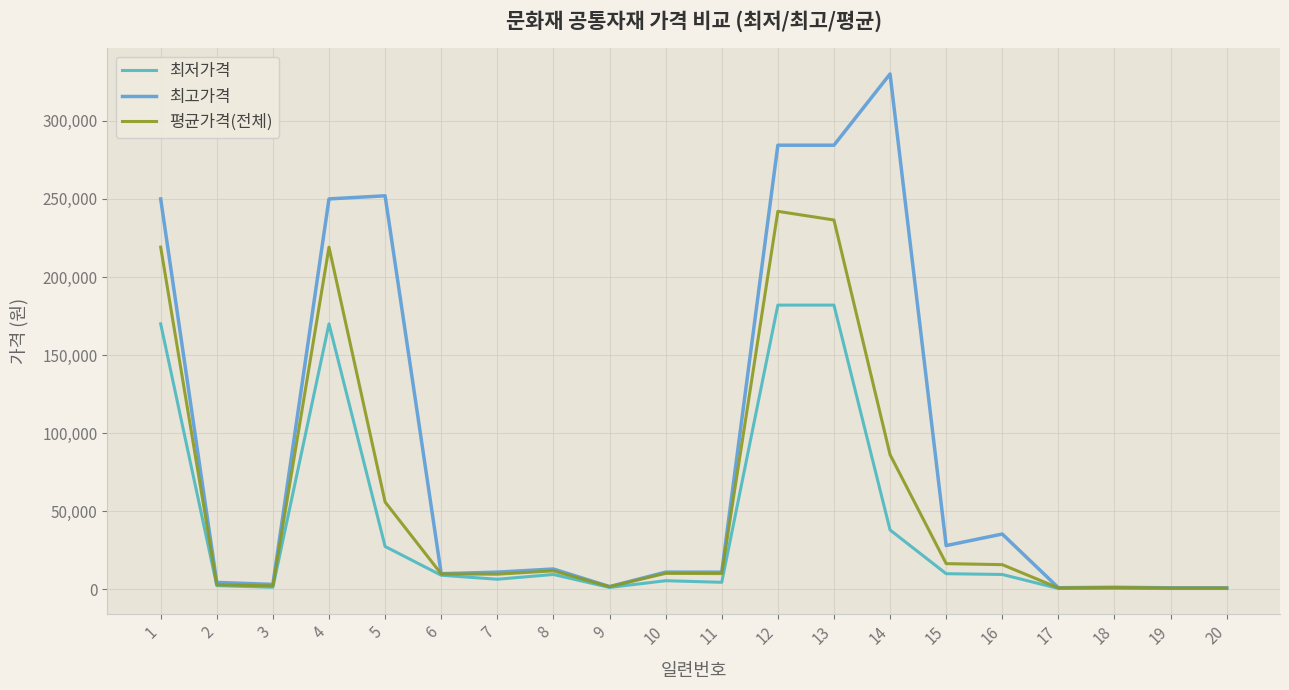

True or false: 최고가격 has more than 1 interior local peaks.

True